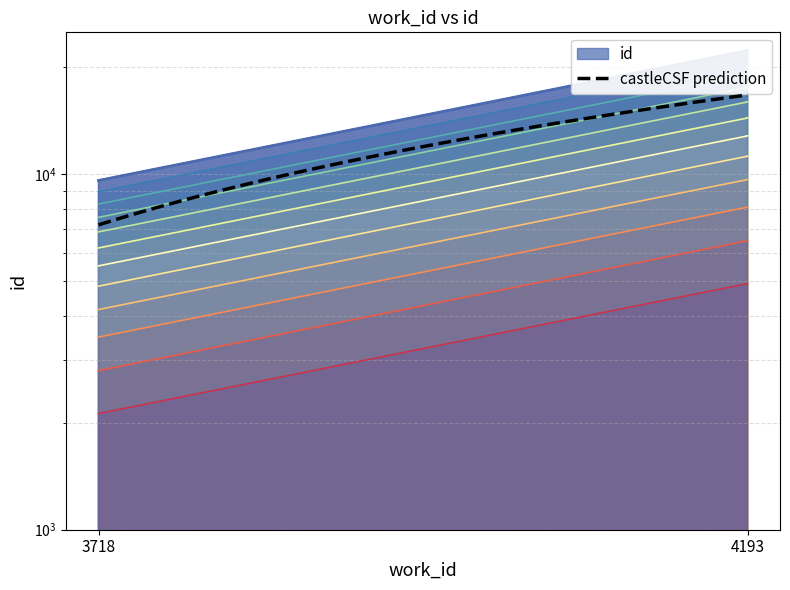

What is the sum of the values at 3718 and 4193?

29663.6